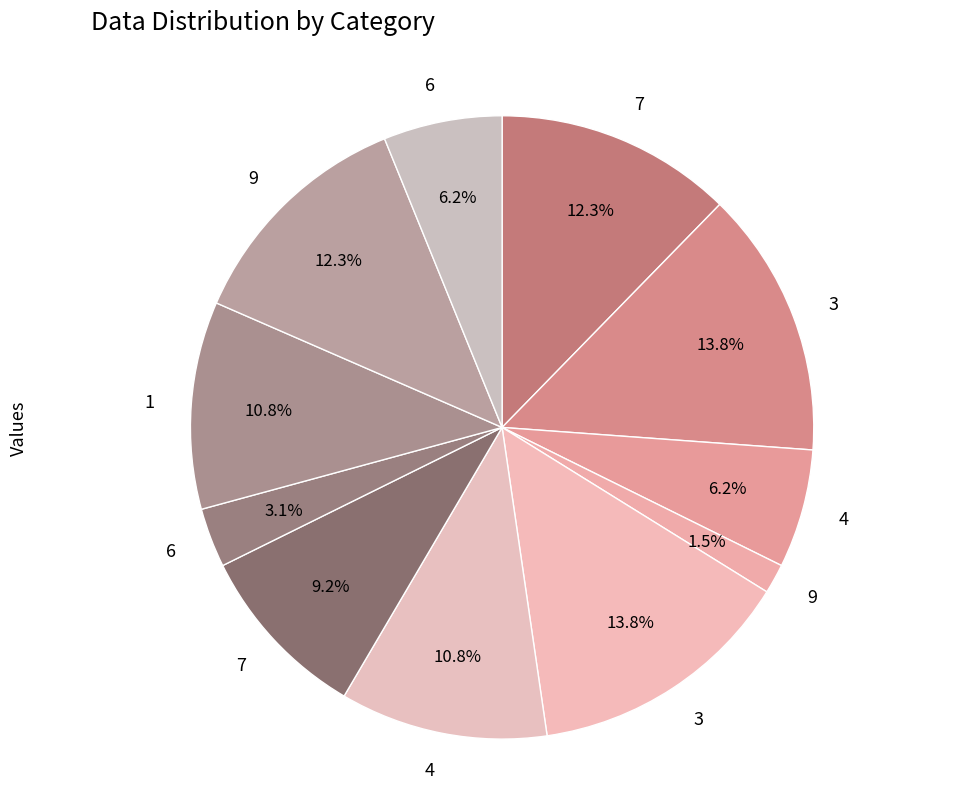

Rank the categories by value from lowest to highest.

9, 6, 4, 6, 7, 4, 1, 7, 9, 3, 3